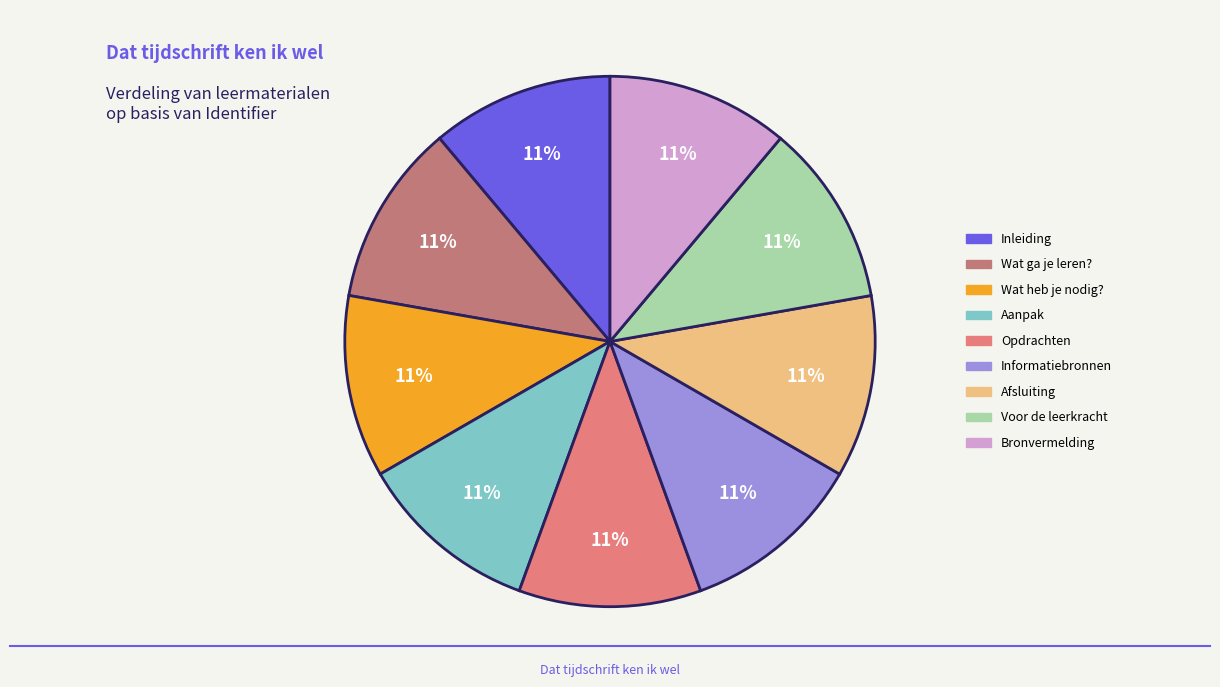

Count the number of slices in the pie.

9